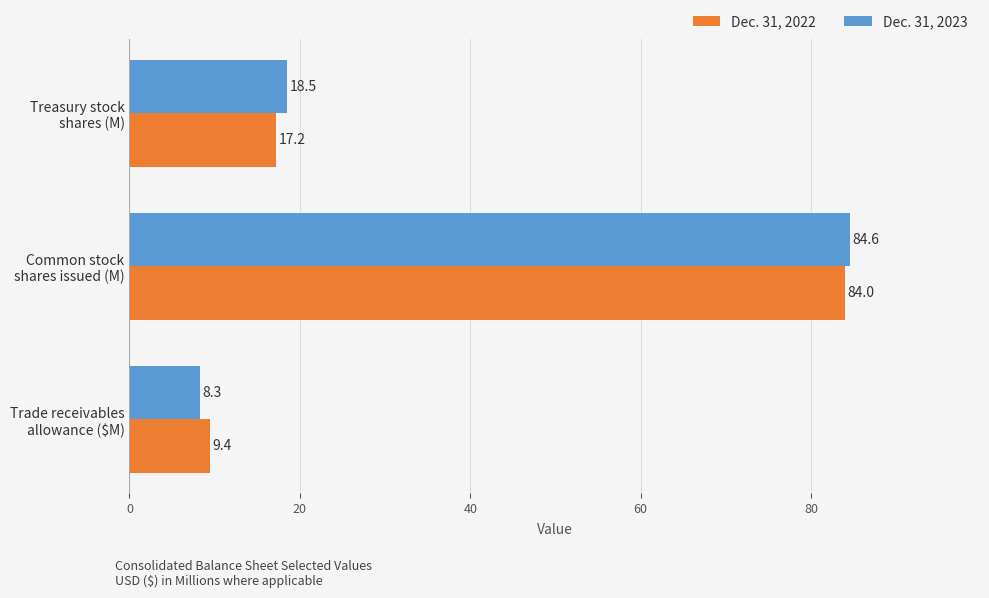

Rank the series by their average value, from lowest to highest.

Dec. 31, 2022, Dec. 31, 2023